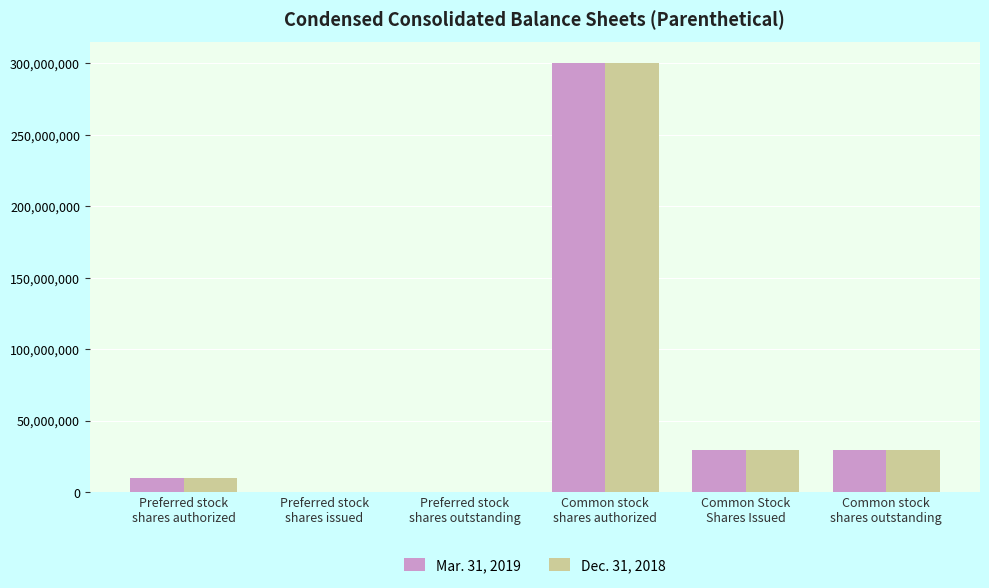

What are all the series names shown in the legend?

Mar. 31, 2019, Dec. 31, 2018